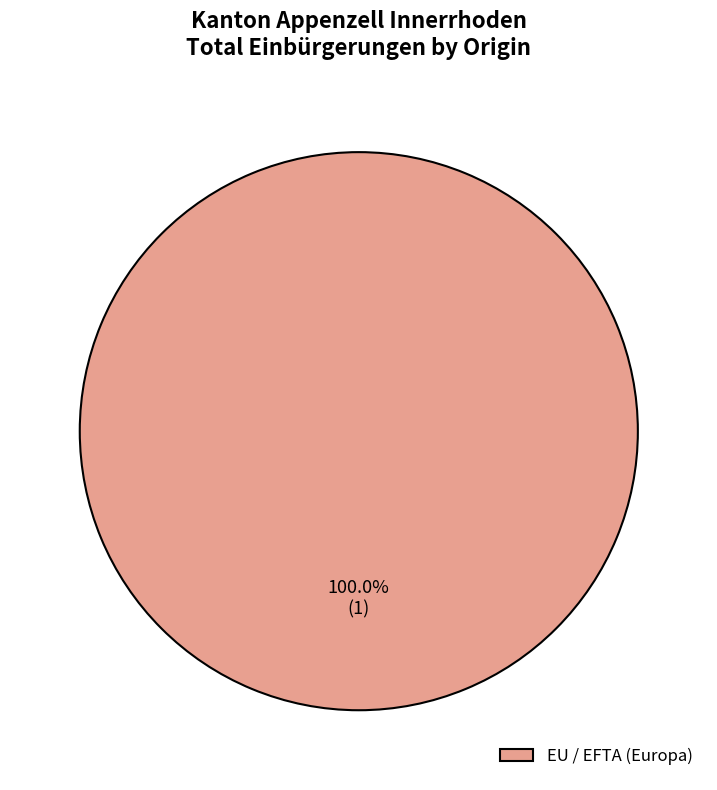

Does EU / EFTA (Europa) account for over 50% of the chart?

Yes